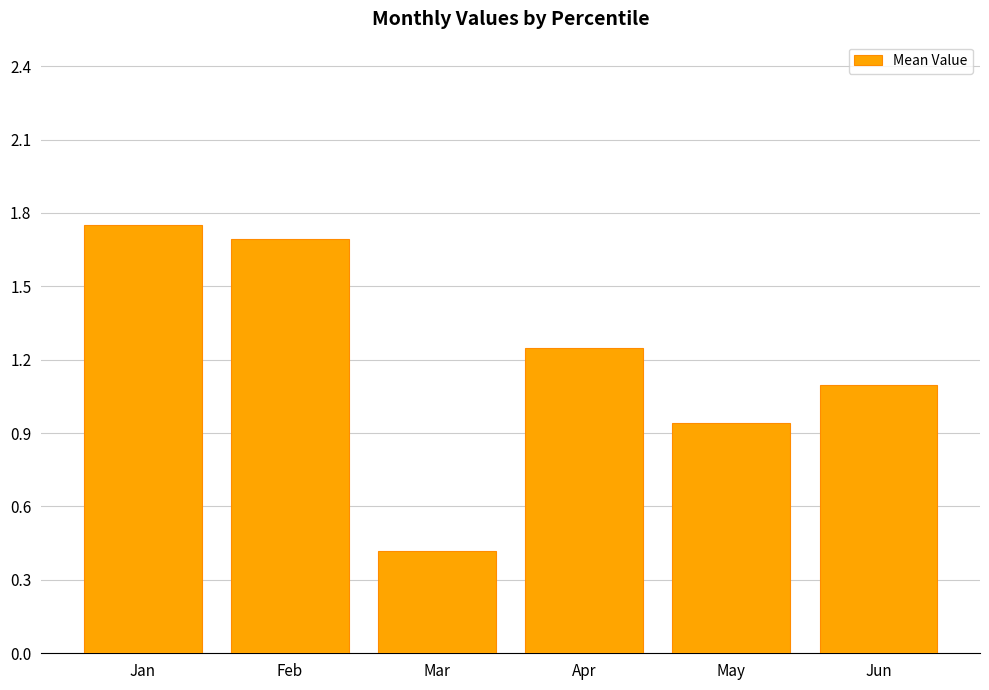

What is the value of the 2nd bar from the left?

1.7